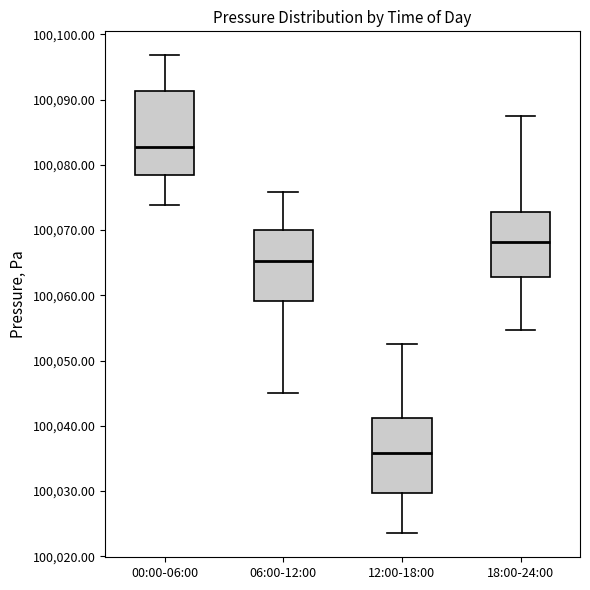

Where does the lower whisker of the box for 12:00-18:00 end on the y-axis? The values are not printed on the chart, so give them approximately, as read against the axis.

100024